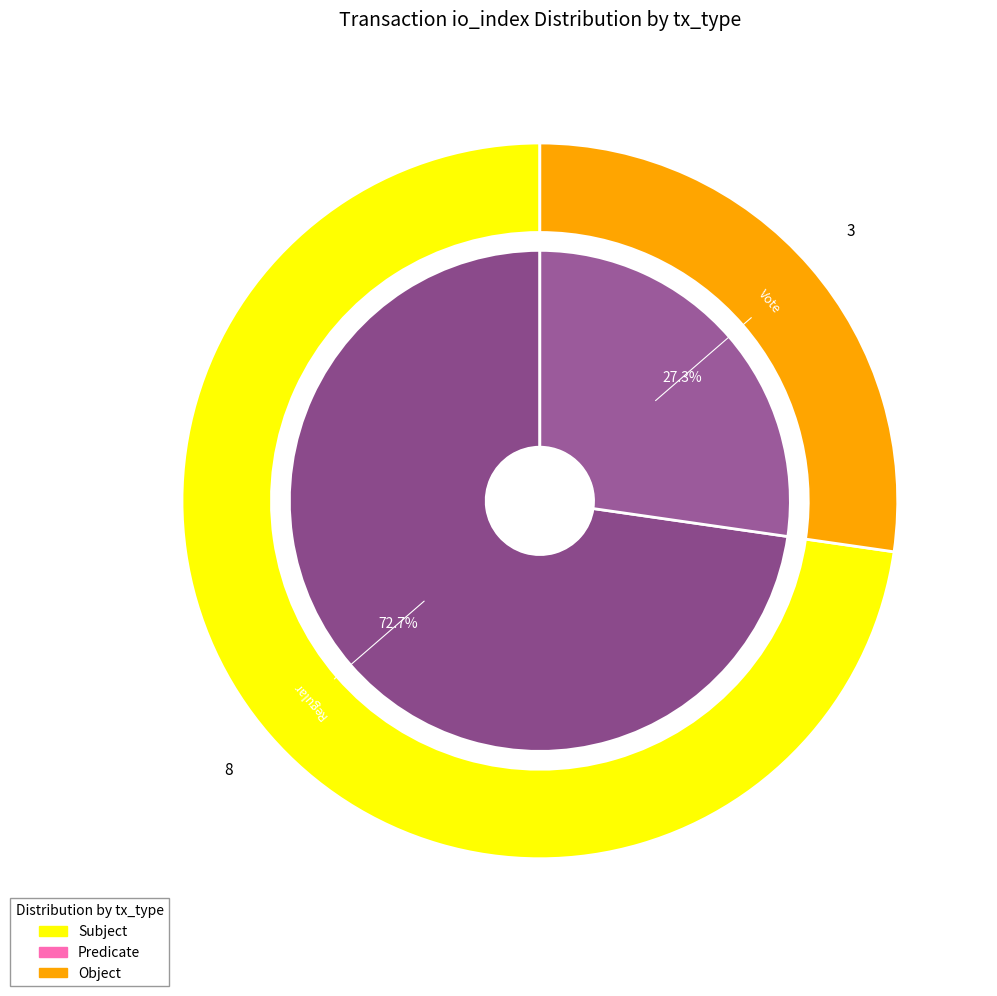

To the nearest percent, what is the difference between the largest and smallest slice percentages?

45%